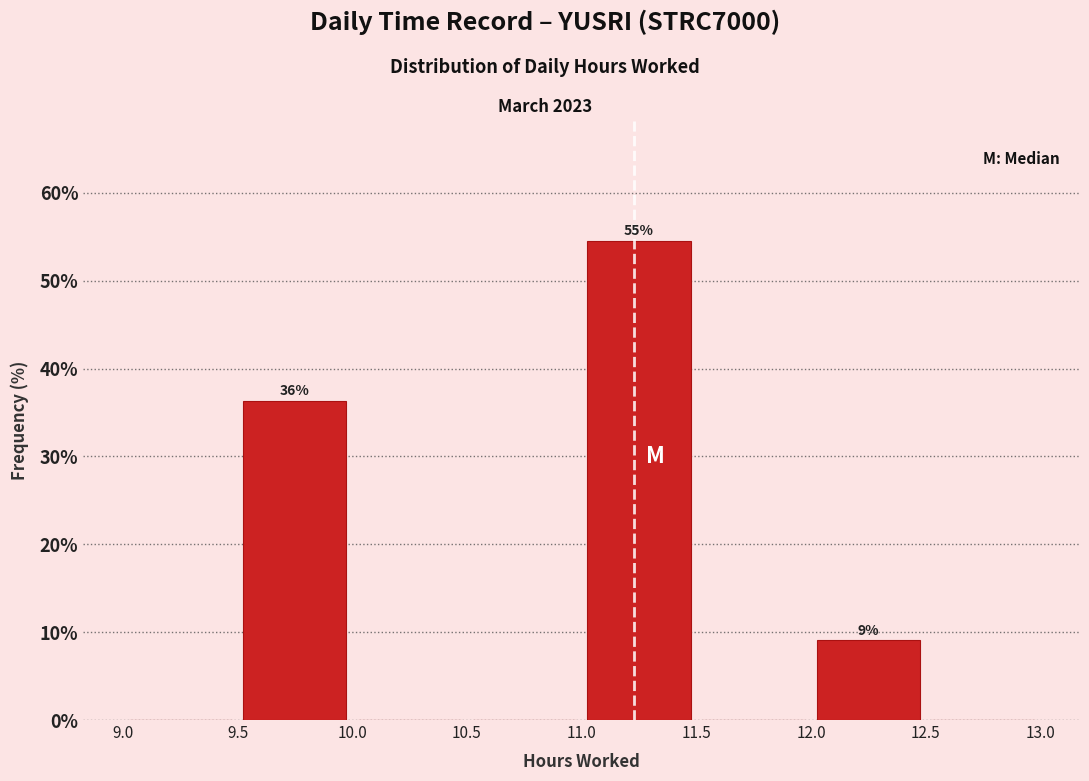

Which range on the x-axis has the tallest bar?

11.0 to 11.5